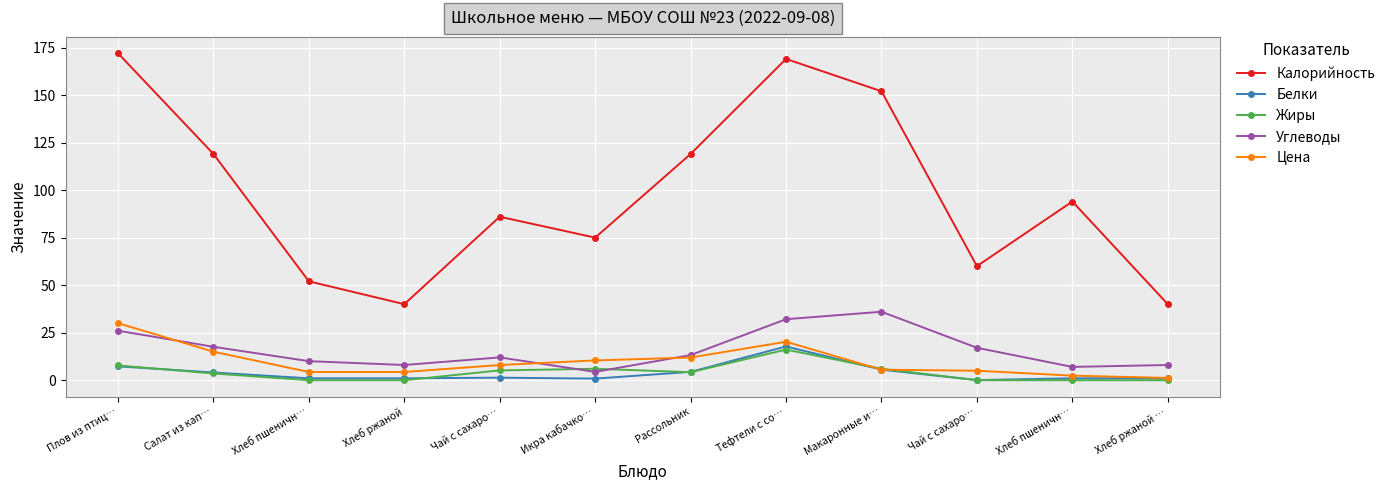

What are all the series names shown in the legend?

Калорийность, Белки, Жиры, Углеводы, Цена